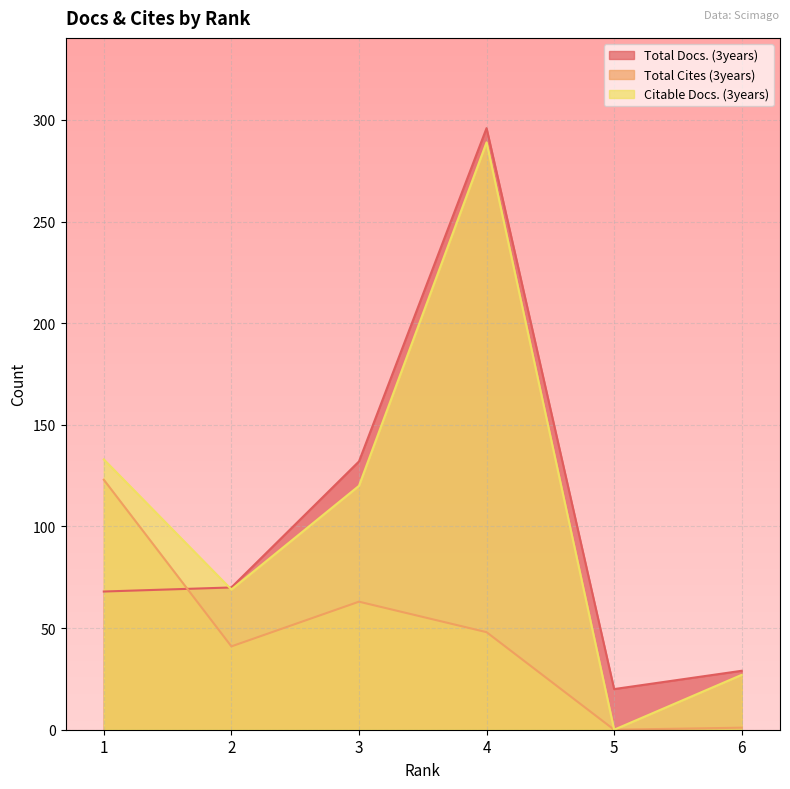

Is the value of Citable Docs. (3years) at 1 greater than the value of Total Cites (3years) at 2?

Yes